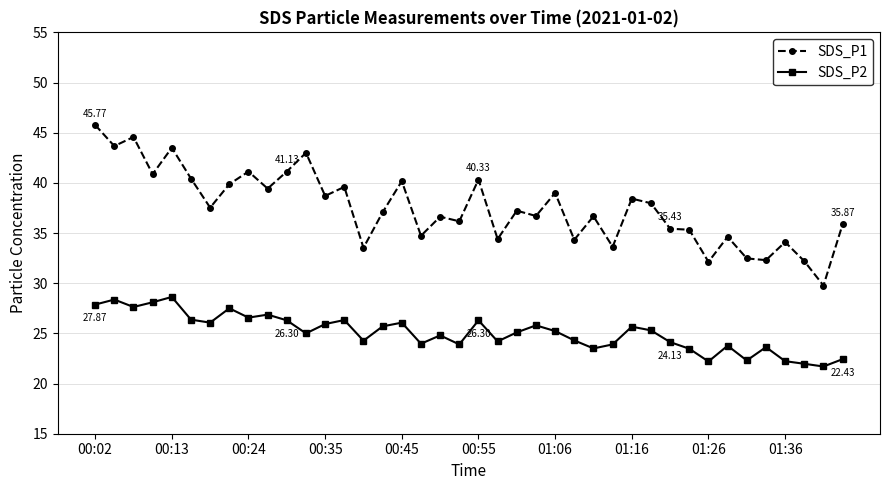

Which series has the largest total across all categories?

SDS_P1